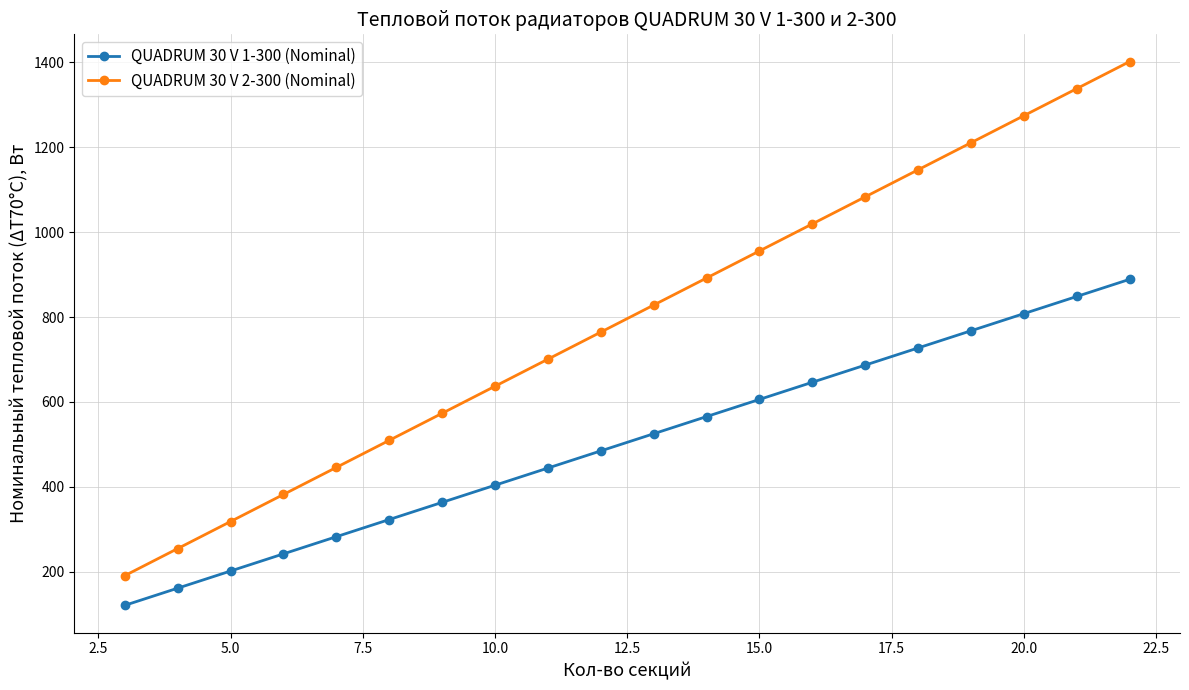

True or false: QUADRUM 30 V 1-300 (Nominal) and QUADRUM 30 V 2-300 (Nominal) cross at least once.

False